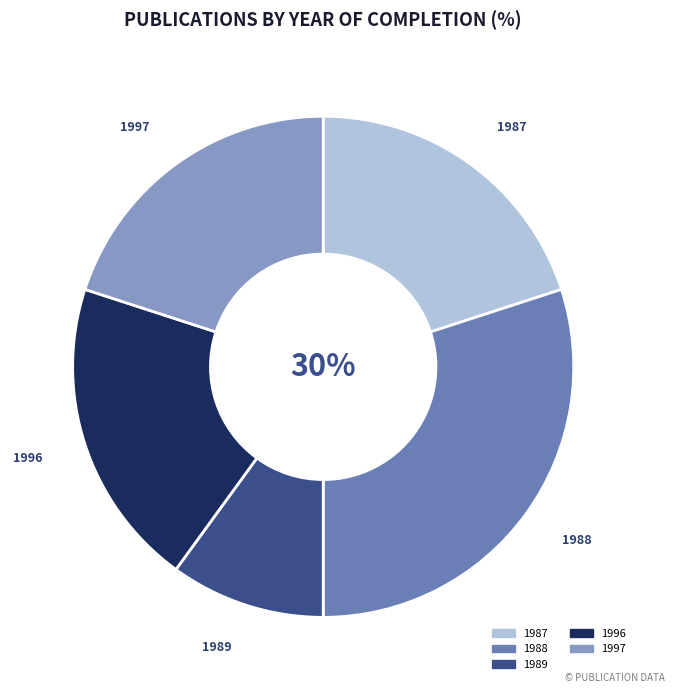

Is there a majority slice in this chart?

No